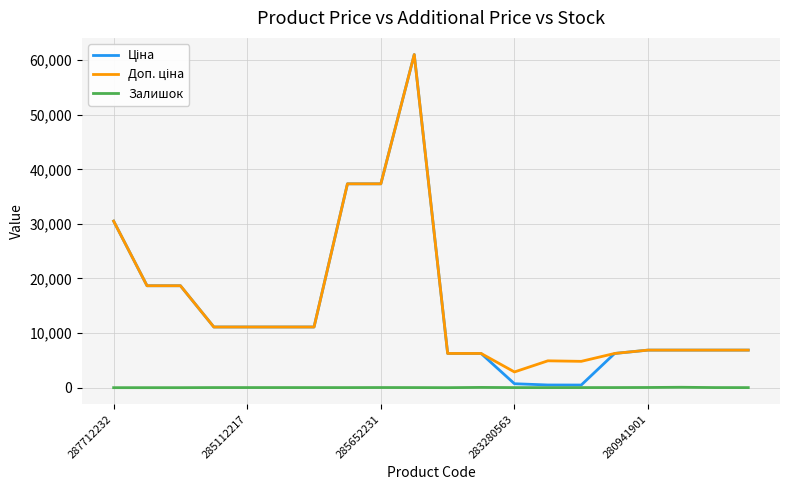

At how many categories does at least one series exceed 20198?

4